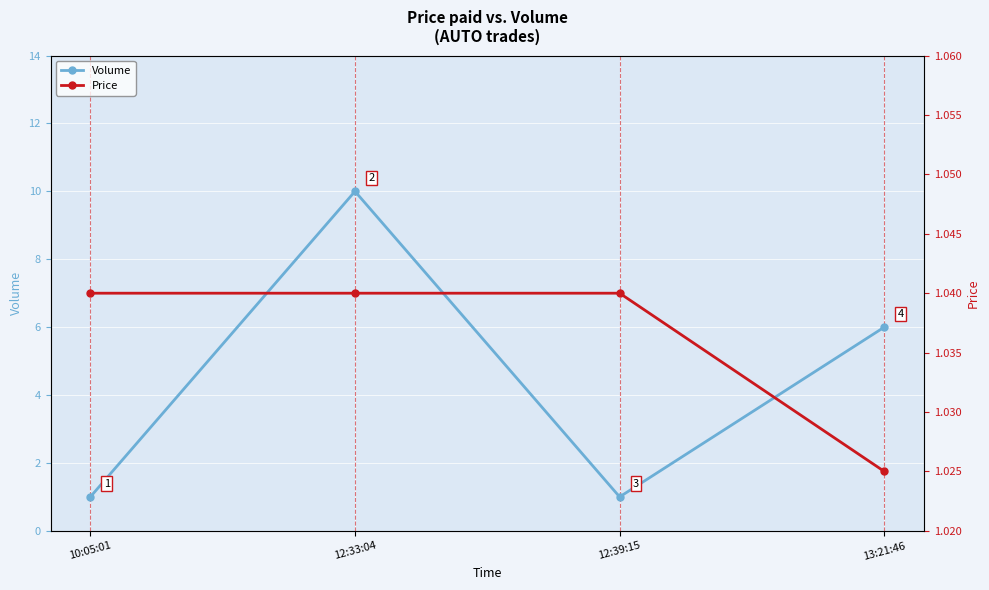

Count the Price values in the range 1 to 2.

4